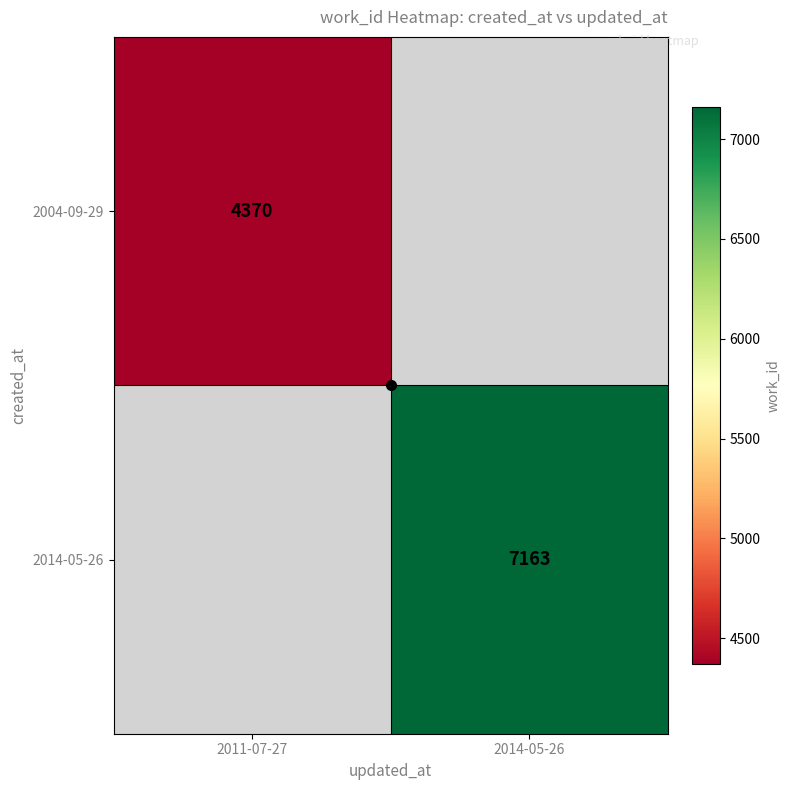

List the series in order of their peak value, lowest first.

2004-09-29, 2014-05-26